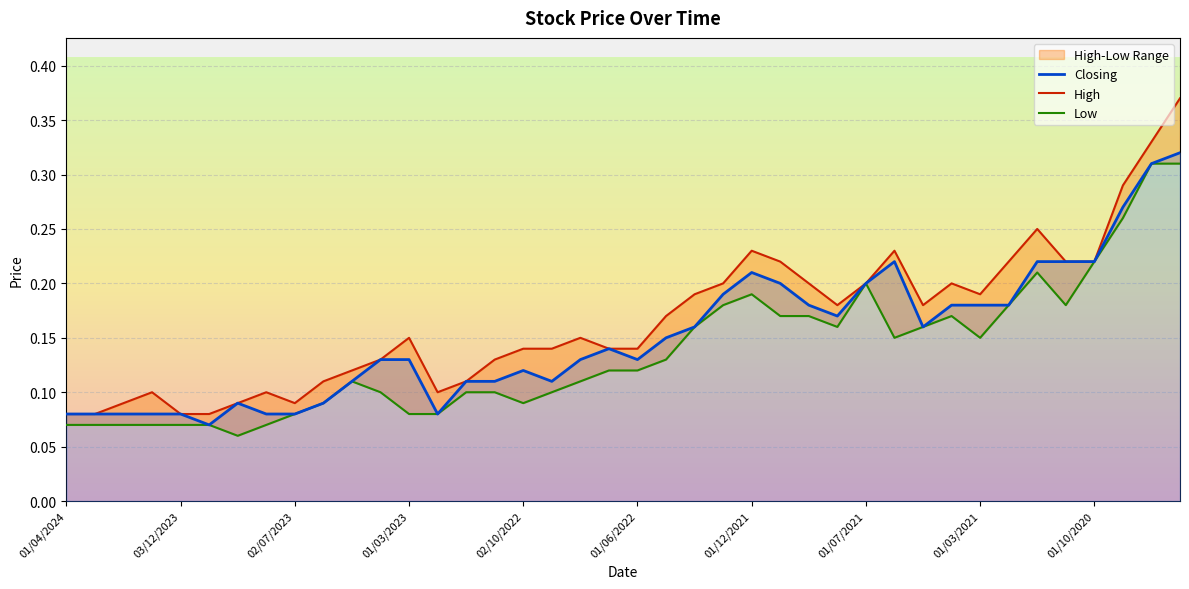

Rank the series at 01/08/2022 from highest to lowest value.

High, Closing, Low